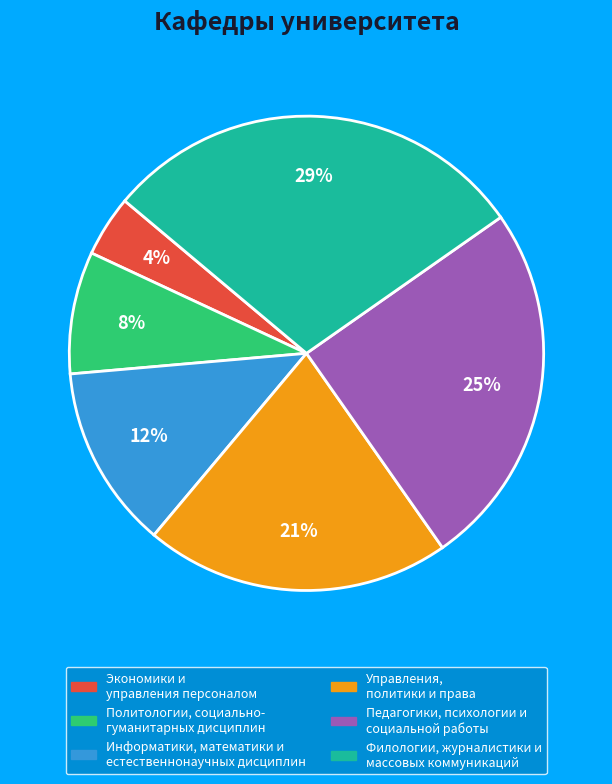

Is there any slice that represents more than half of the pie?

No